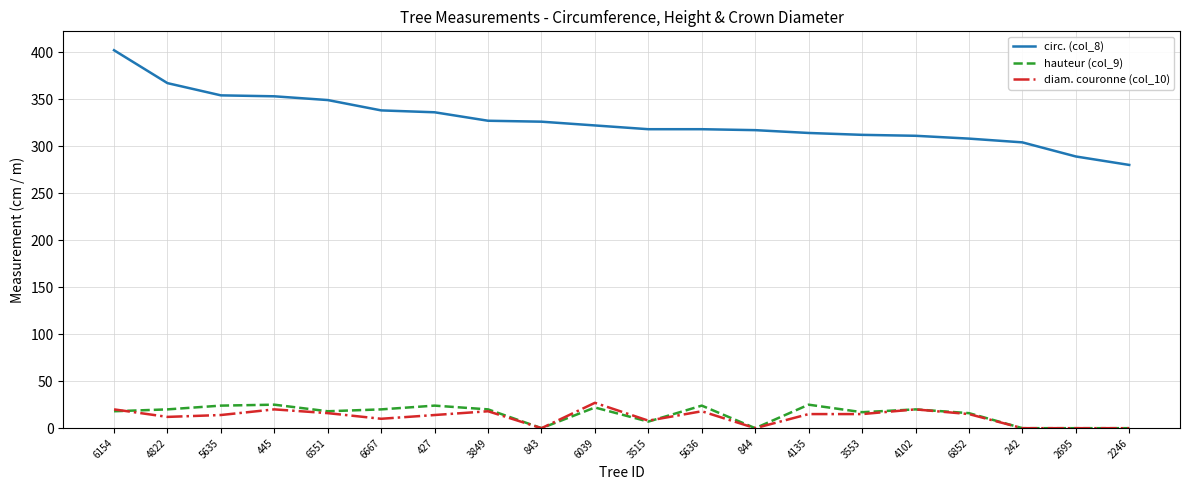

What are all the series names shown in the legend?

circ. (col_8), hauteur (col_9), diam. couronne (col_10)